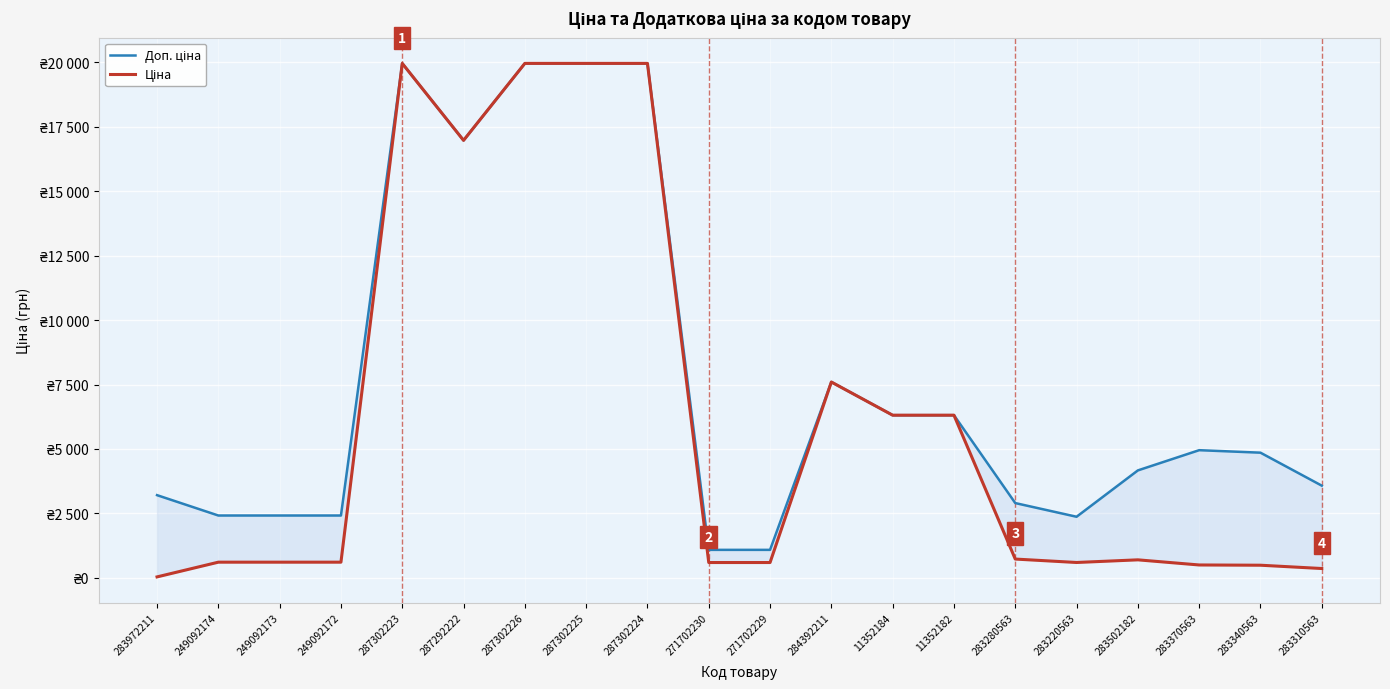

True or false: Доп. ціна has a value of 877.5 at 249092173.

False